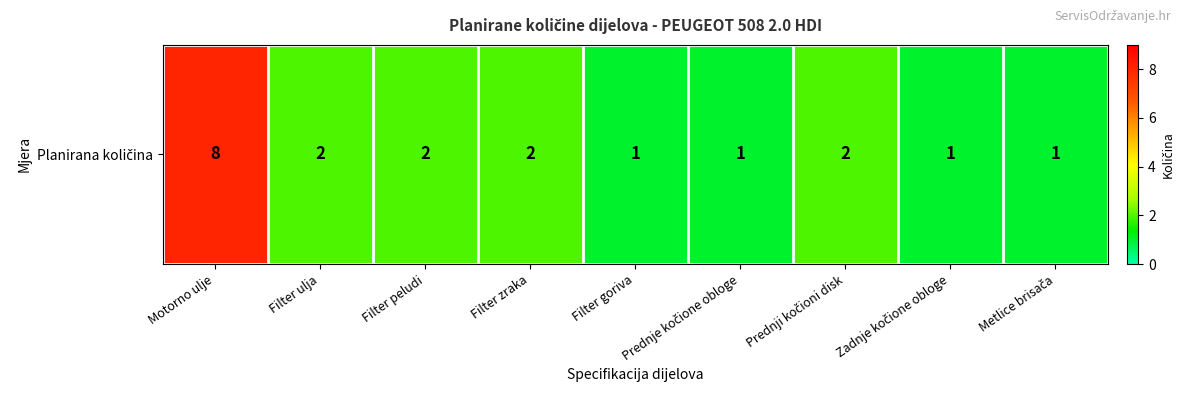

How many values are below 2?

4